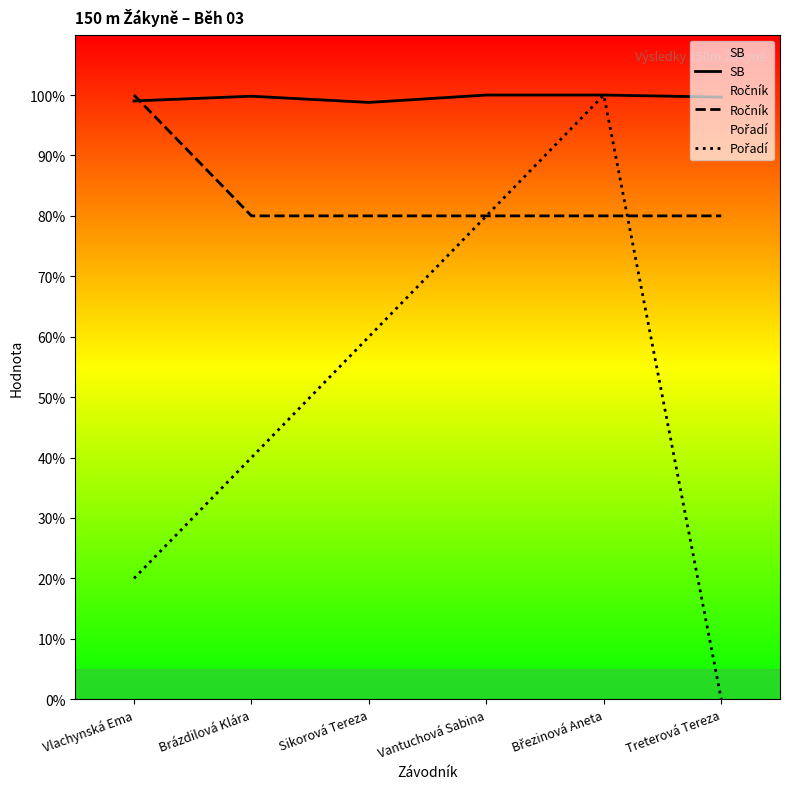

At which category is the sum across all series the highest?

Březinová Aneta